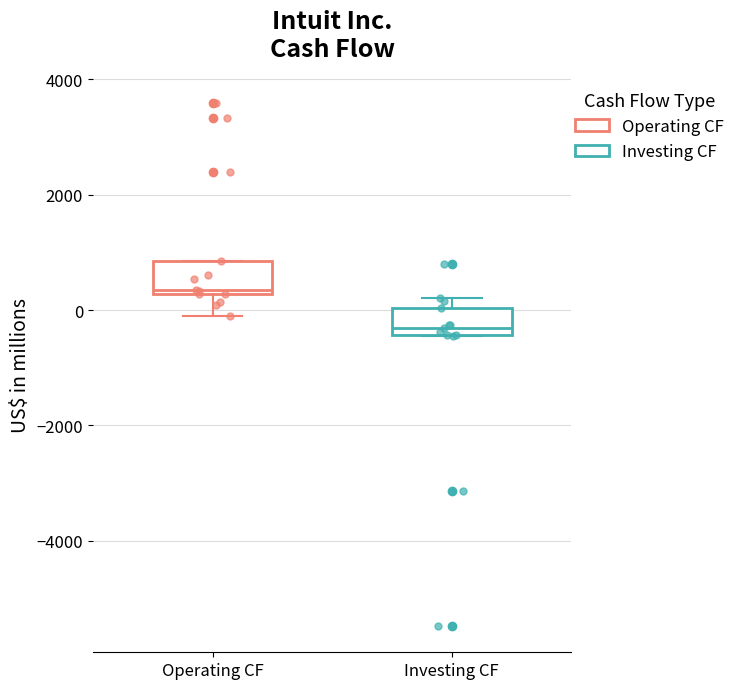

Which box has the highest median line?

Operating CF